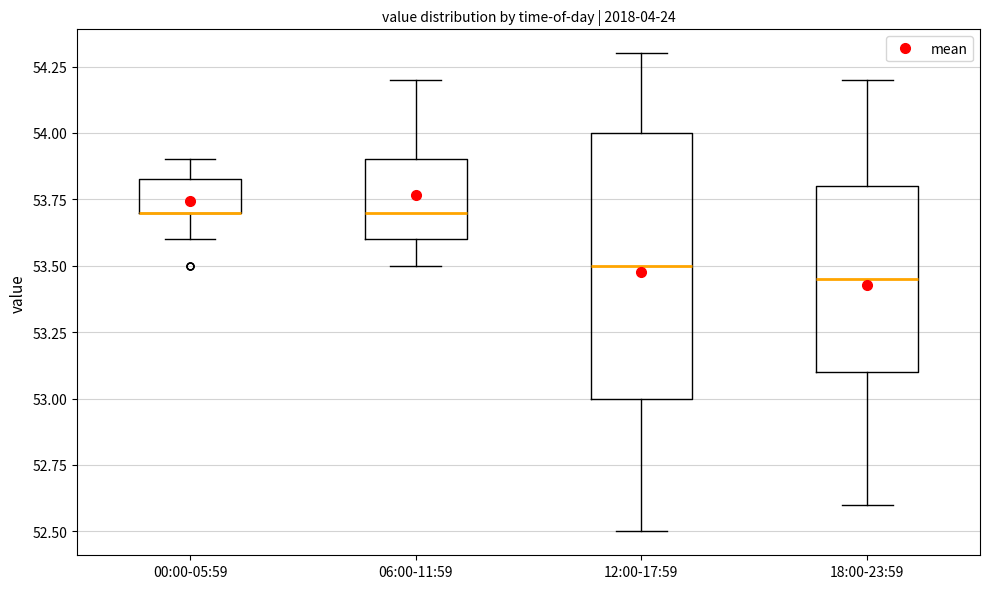

Comparing the boxes themselves (not the whiskers), which one is the tallest?

12:00-17:59